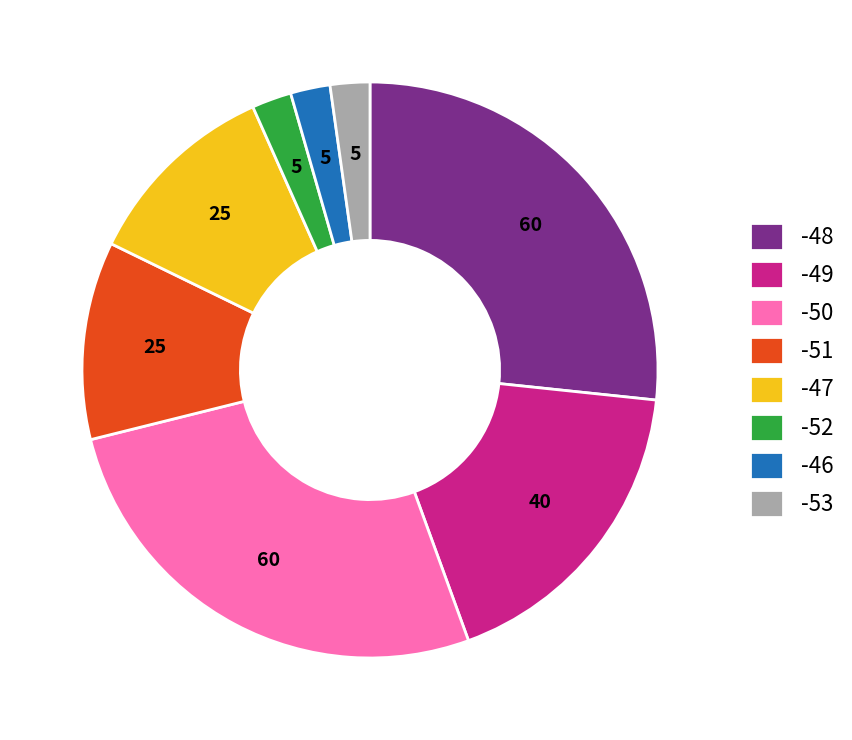

True or false: -51 accounts for 2% of the total.

False